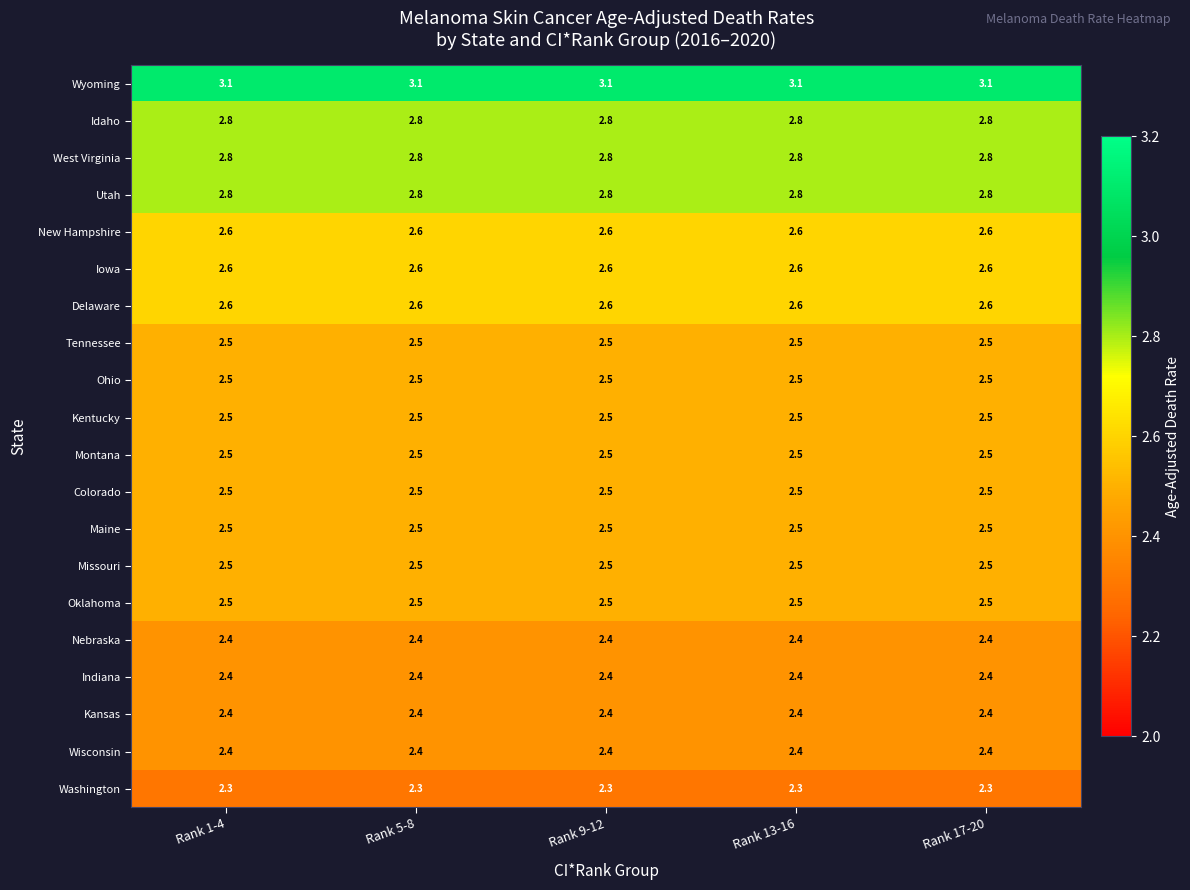

What is the average value of the Colorado series?

2.5